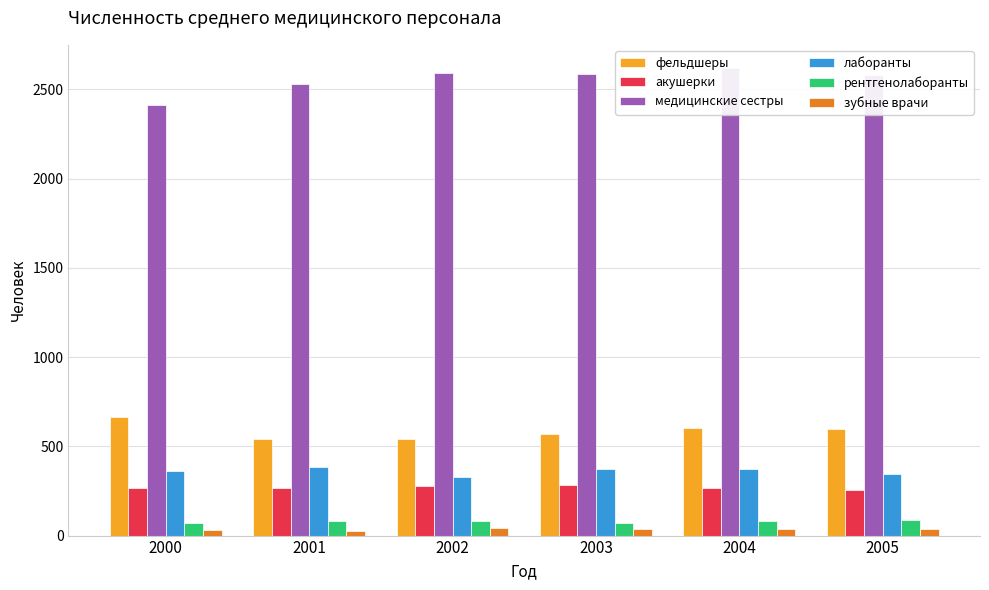

What is the value of the медицинские сестры bar at the 1st from the left?

2411